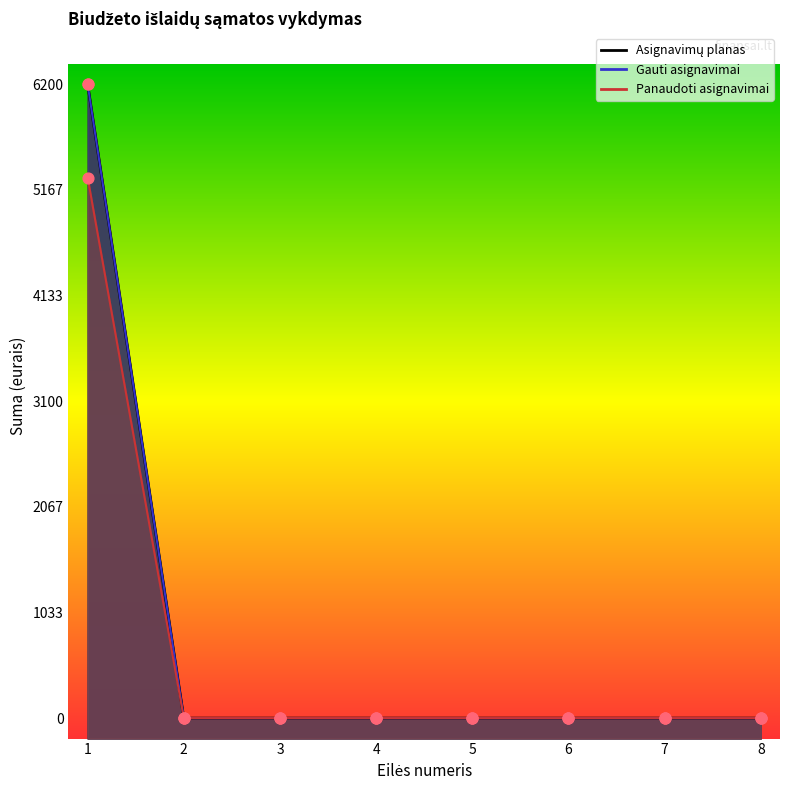

Is the value of Gauti asignavimai at 8 greater than the value of Panaudoti asignavimai at 4?

No